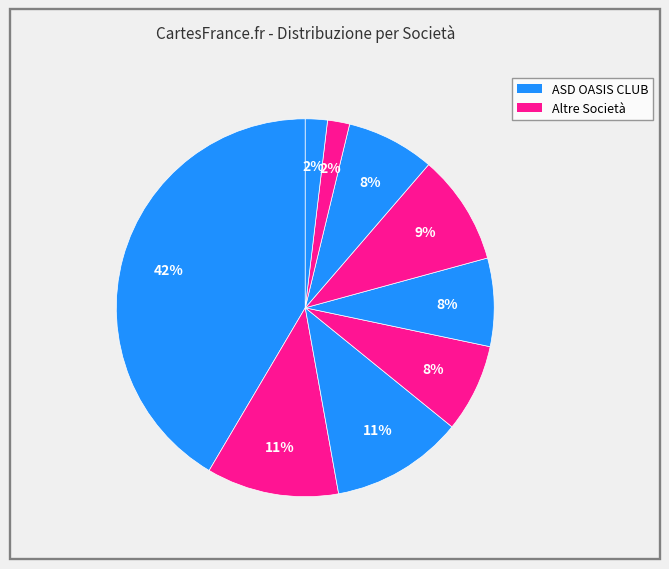

How many segments does this pie chart have?

9